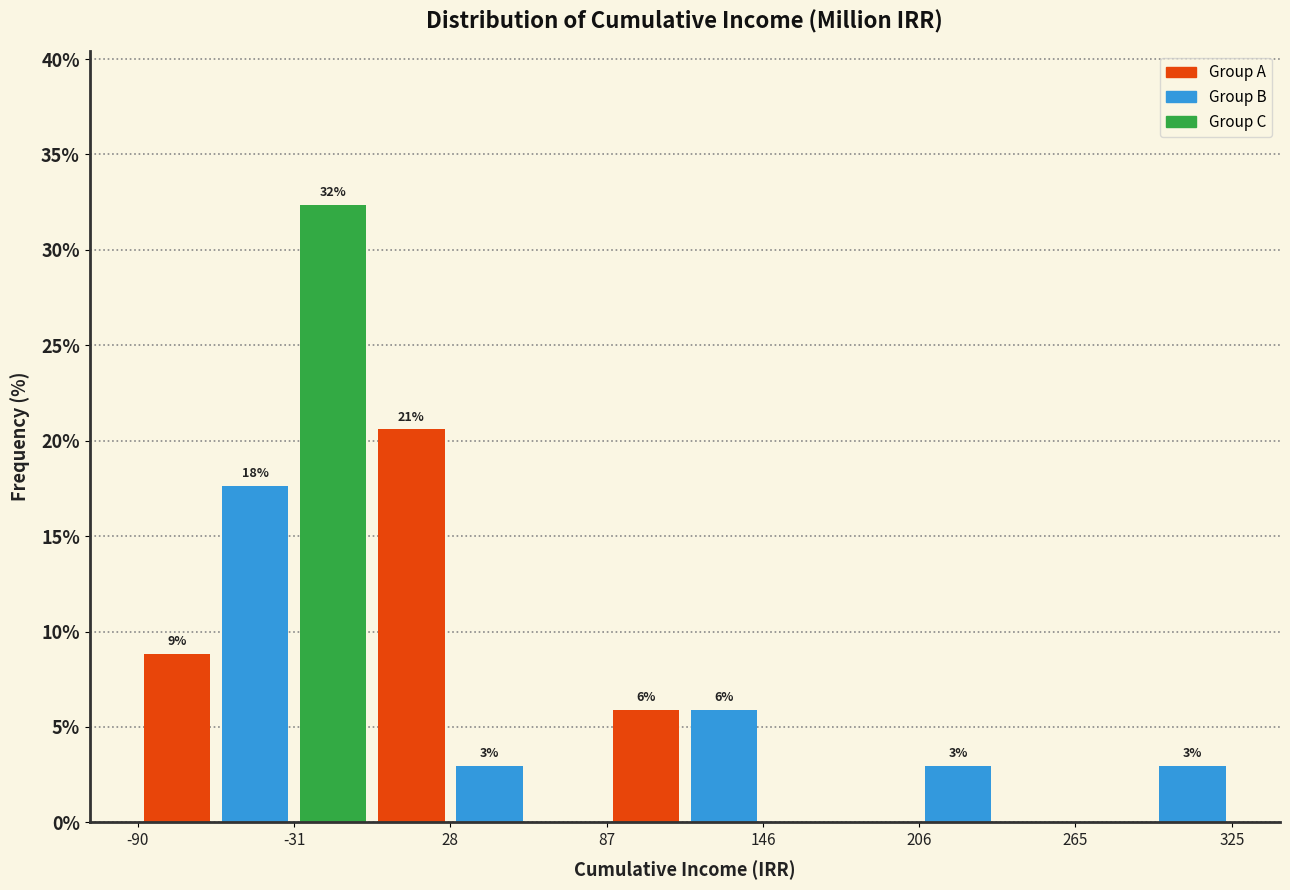

Read against the x-axis, roughly where is the centre of the tallest bar?

-20